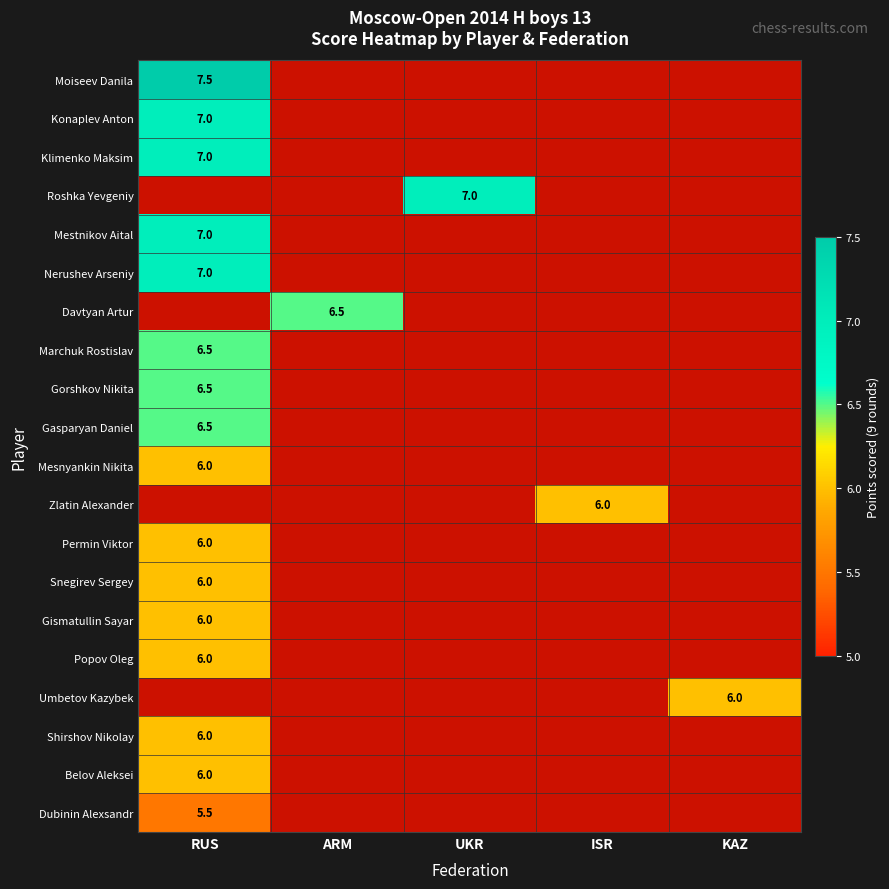

The value of Zlatin Alexander at ISR is 6.0. True or false?

True